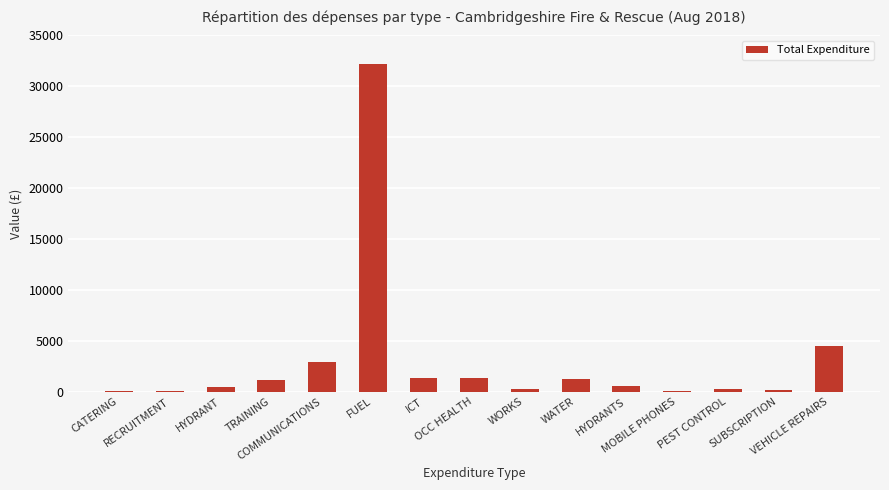

What is the maximum value shown in the chart?

32180.2